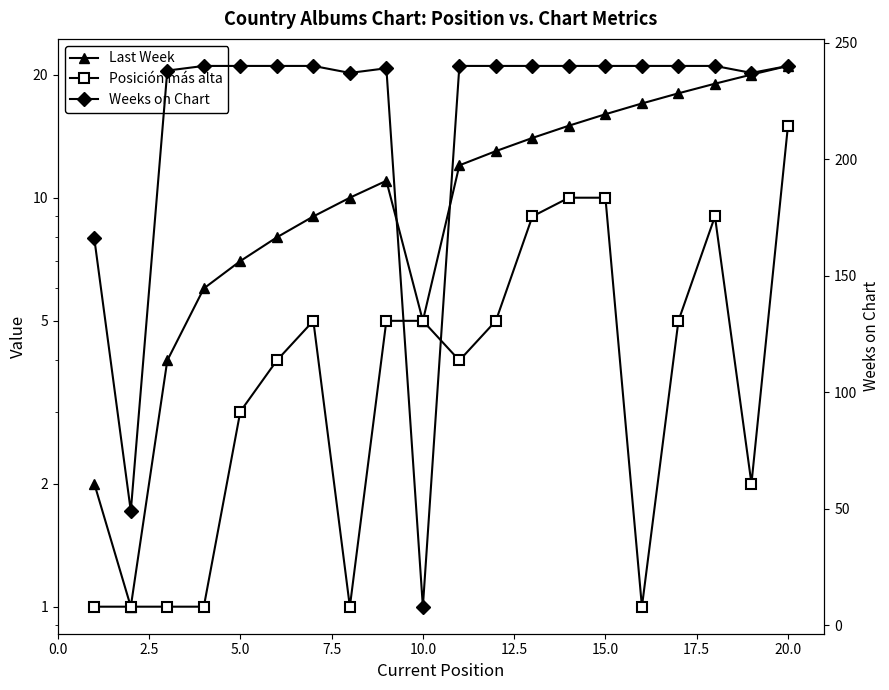

What are all the series names shown in the legend?

Last Week, Posición más alta, Weeks on Chart